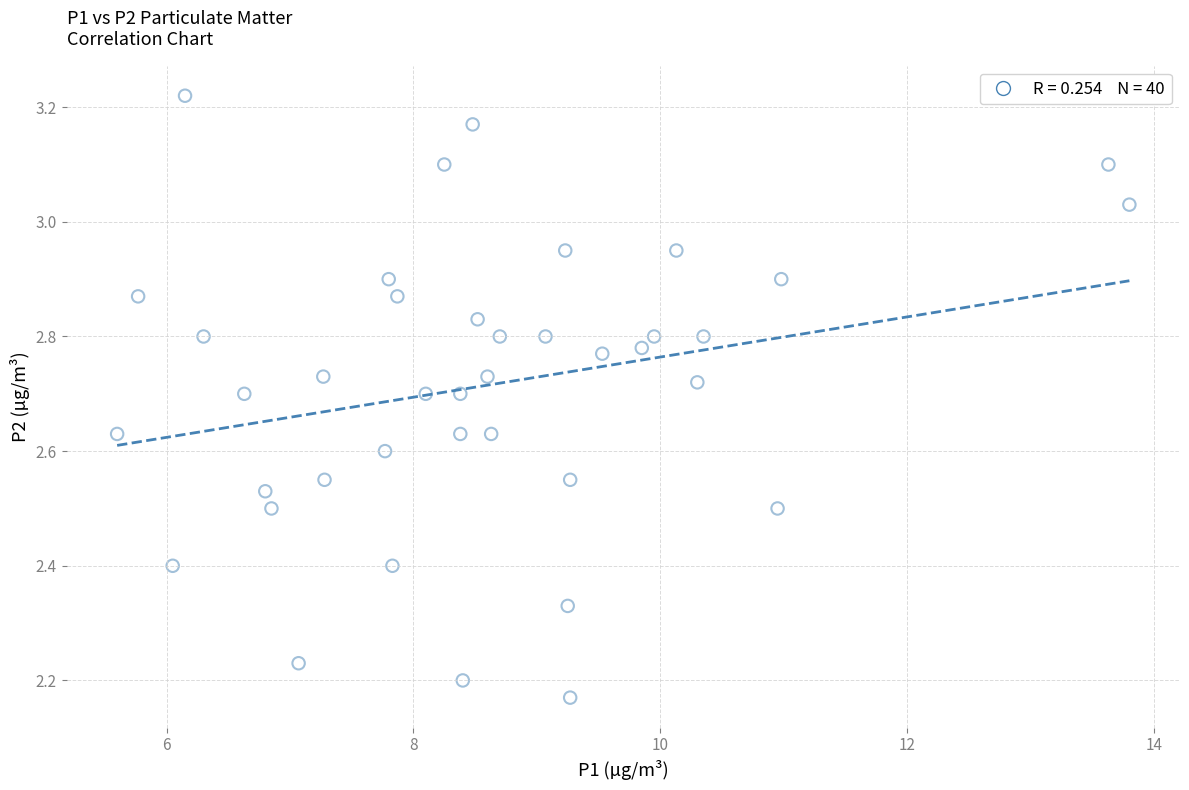

What is the range of X values (max minus min)?

8.2